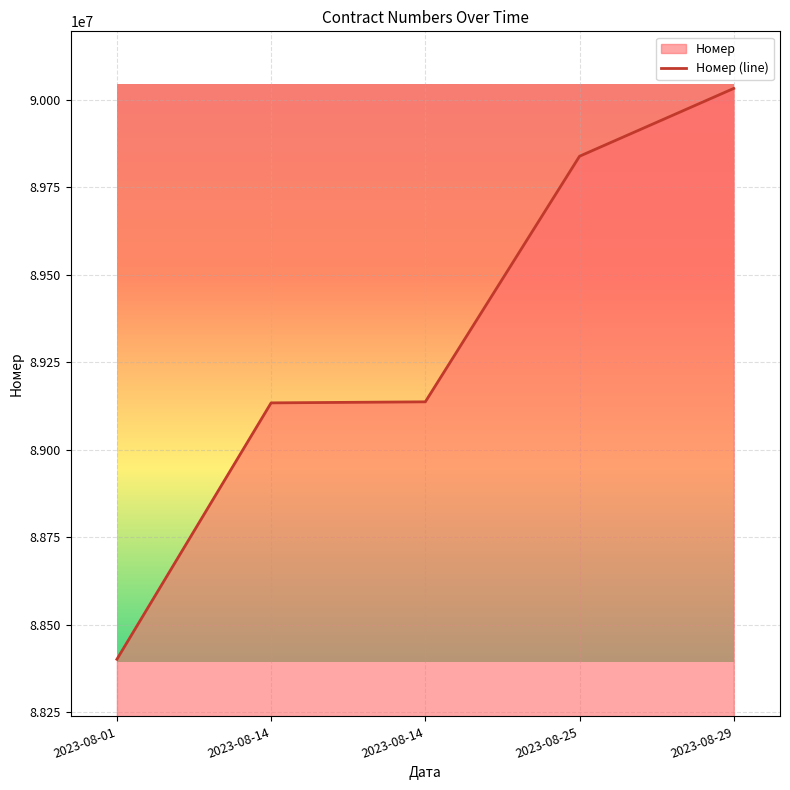

How many categories are shown in the chart?

5